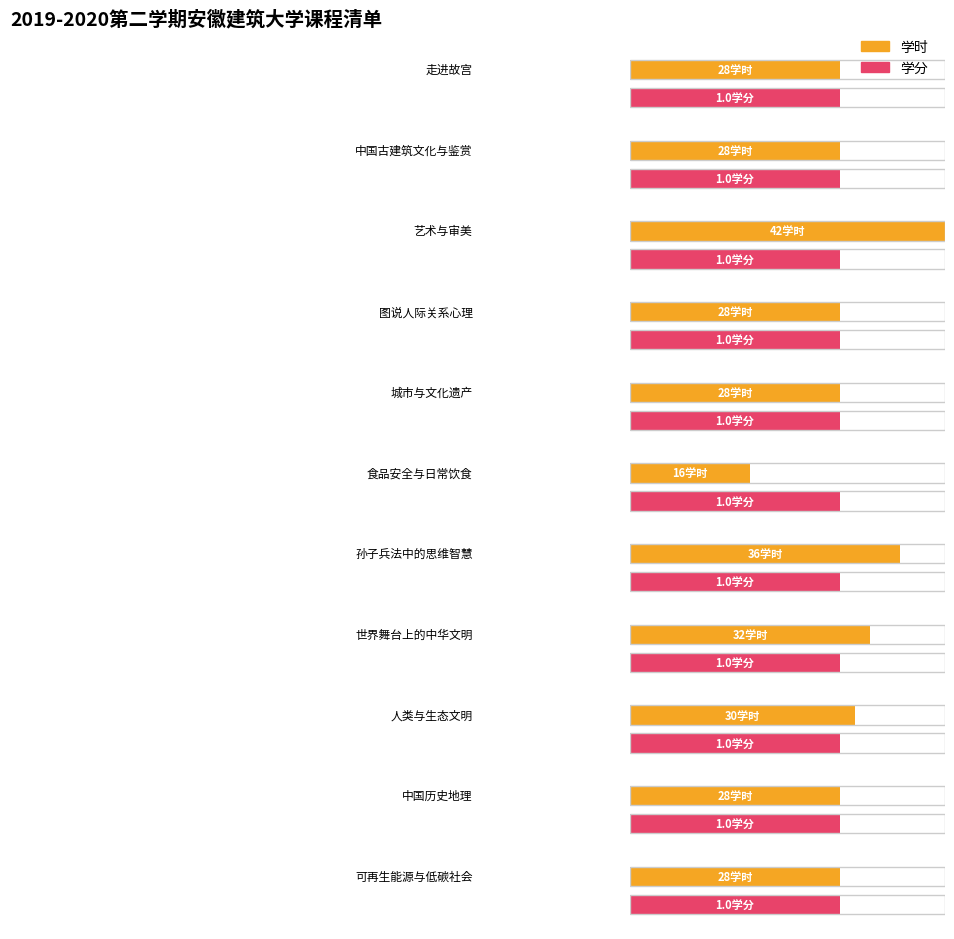

Reading left to right, extract all data points from this chart.

学分: 走进故宫=1	中国古建筑文化与鉴赏=1	艺术与审美=1	图说人际关系心理=1	城市与文化遗产=1	食品安全与日常饮食=1	孙子兵法中的思维智慧=1	世界舞台上的中华文明=1	人类与生态文明=1	中国历史地理=1	可再生能源与低碳社会=1
学时: 走进故宫=28	中国古建筑文化与鉴赏=28	艺术与审美=42	图说人际关系心理=28	城市与文化遗产=28	食品安全与日常饮食=16	孙子兵法中的思维智慧=36	世界舞台上的中华文明=32	人类与生态文明=30	中国历史地理=28	可再生能源与低碳社会=28